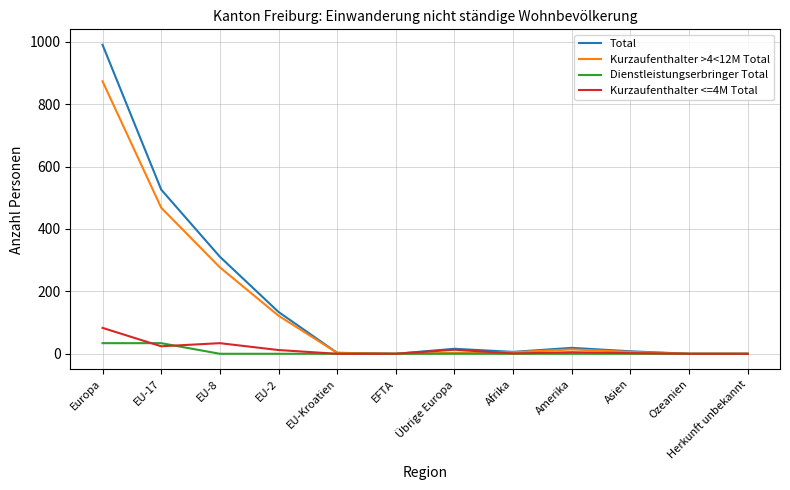

At Europa, list the series in order from smallest to largest.

Dienstleistungserbringer Total, Kurzaufenthalter <=4M Total, Kurzaufenthalter >4<12M Total, Total